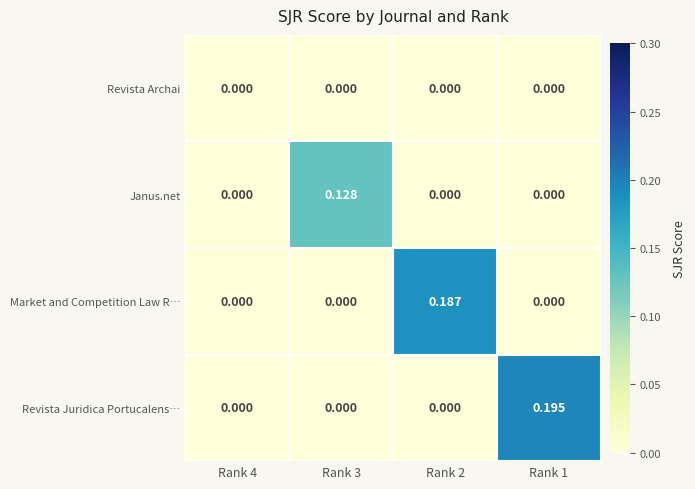

At which category does the chart reach its peak across all series?

Rank 1